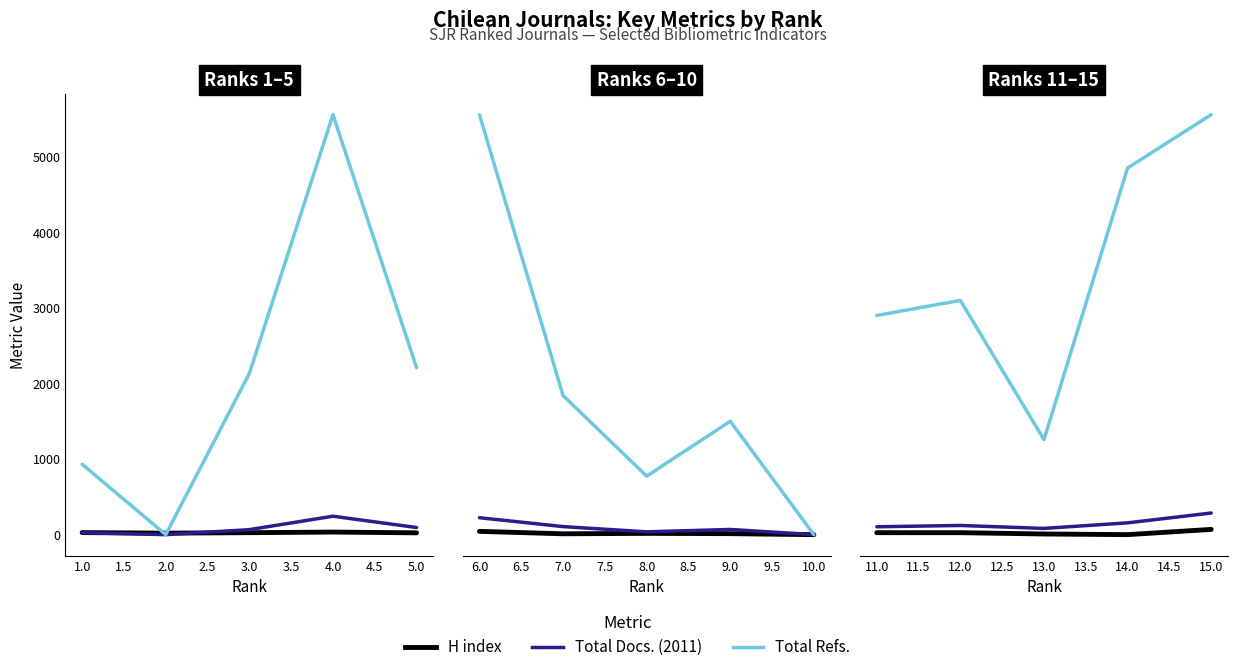

Between 13.0 and 15.0, which is larger?

15.0